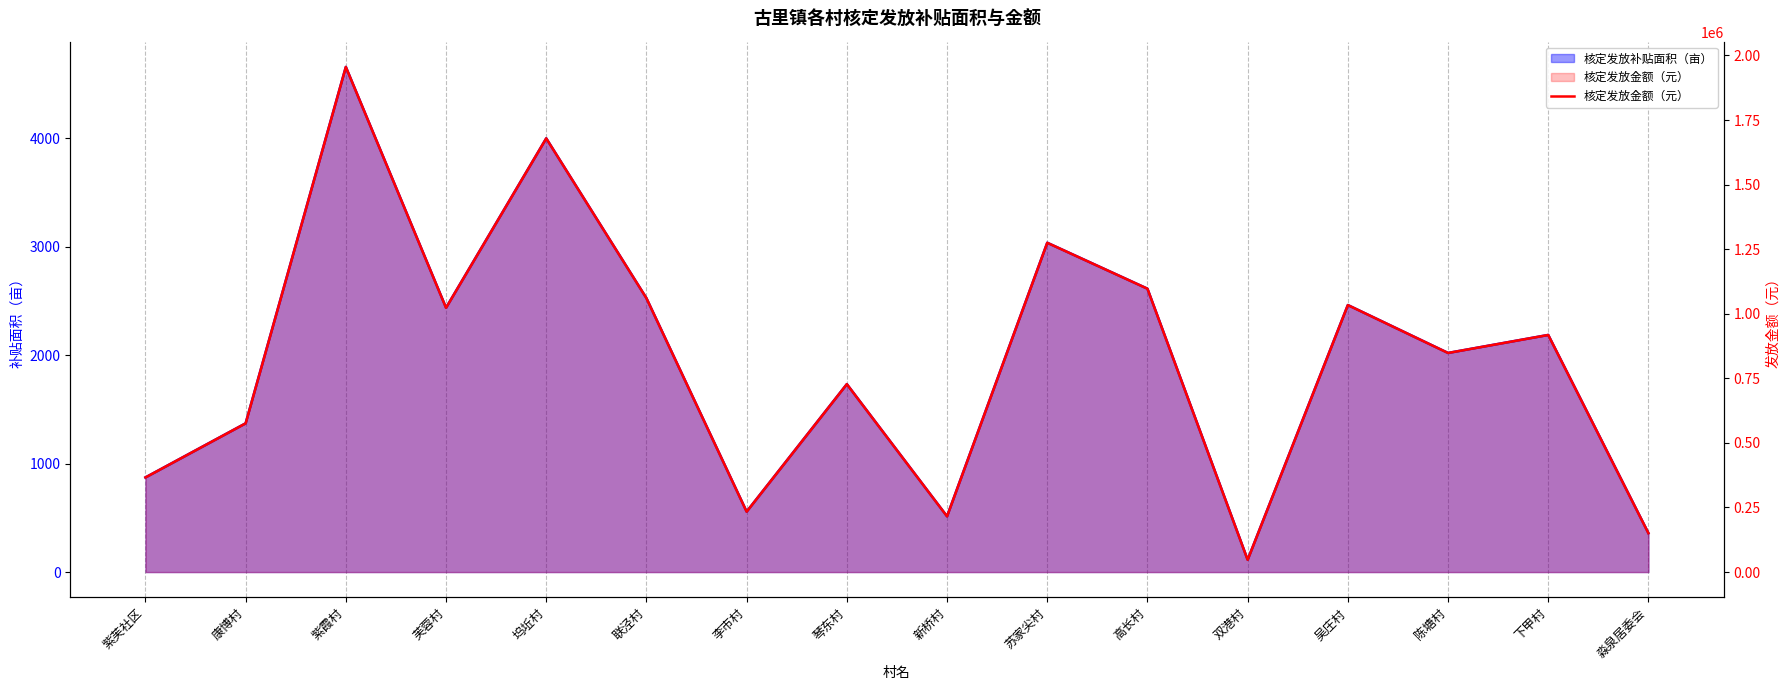

What is the value of the 核定发放金额（元） point at the 2nd from the left?

575853.0